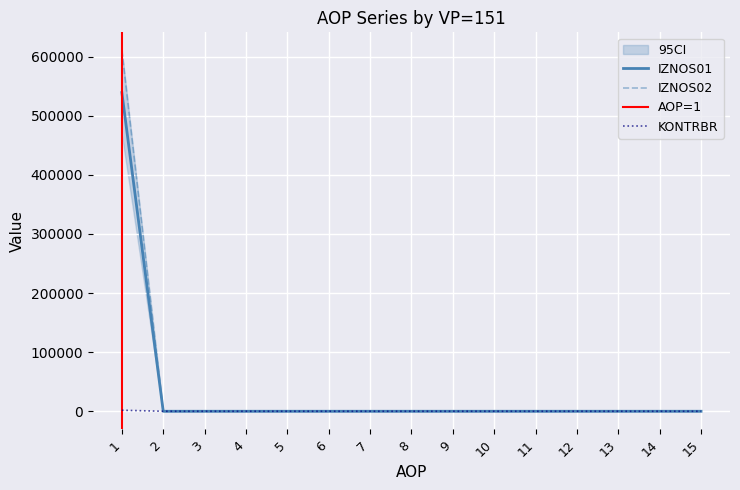

At which category is the sum across all series the highest?

1